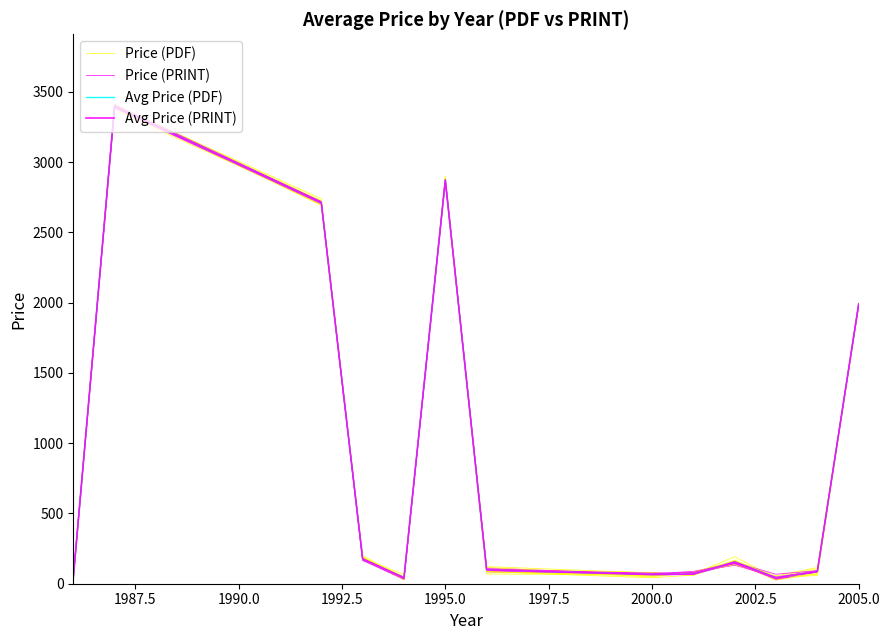

Reading right to left, extract all data points from this chart.

Price (PDF): 1994.0	80.5	36.0	163.1	61.1	76.5	121.7	2868.0	39.5	199.8	2720.4	3397.9	50.5
Price (PRINT): 1991.4	82.6	30.2	155.6	66.1	78.2	85.3	2863.3	45.8	167.9	2705.6	3384.5	25.8
Avg Price (PDF): 1990.4	87.5	43.0	155.0	68.1	65.0	98.0	2871.5	43.0	177.0	2710.7	3400.0	43.0
Avg Price (PRINT): 1990.4	87.5	43.0	155.0	68.1	65.0	98.0	2871.5	43.0	177.0	2710.7	3400.0	43.0